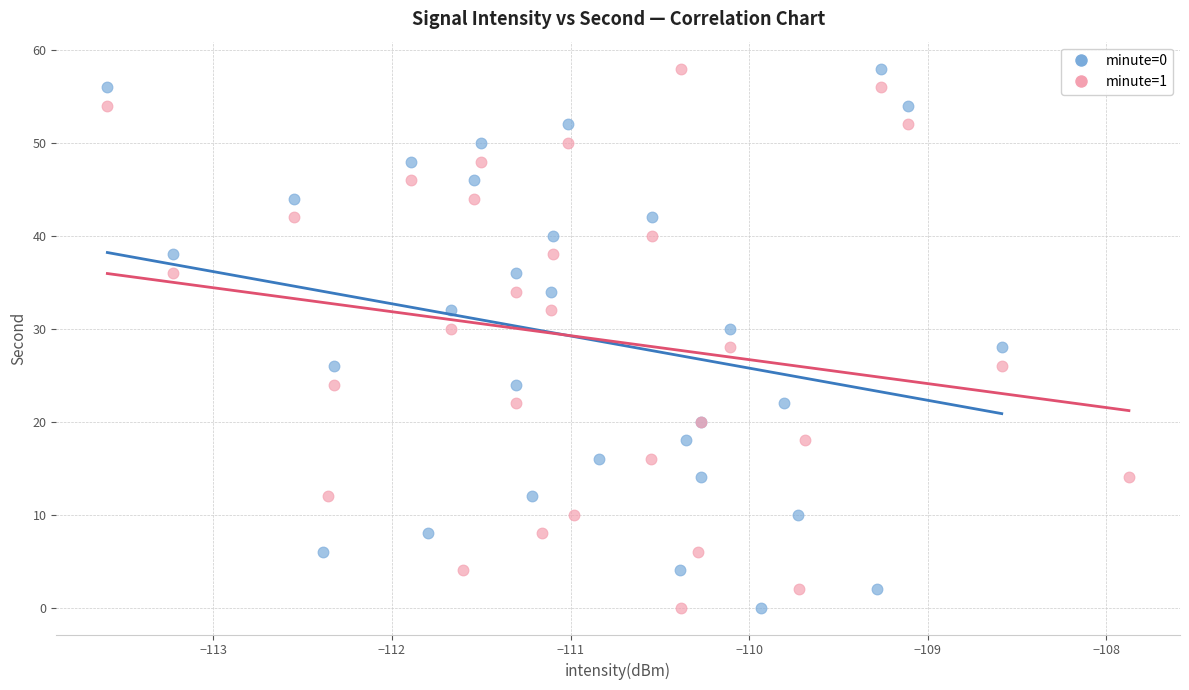

What are all the series names shown in the legend?

minute=0, minute=1